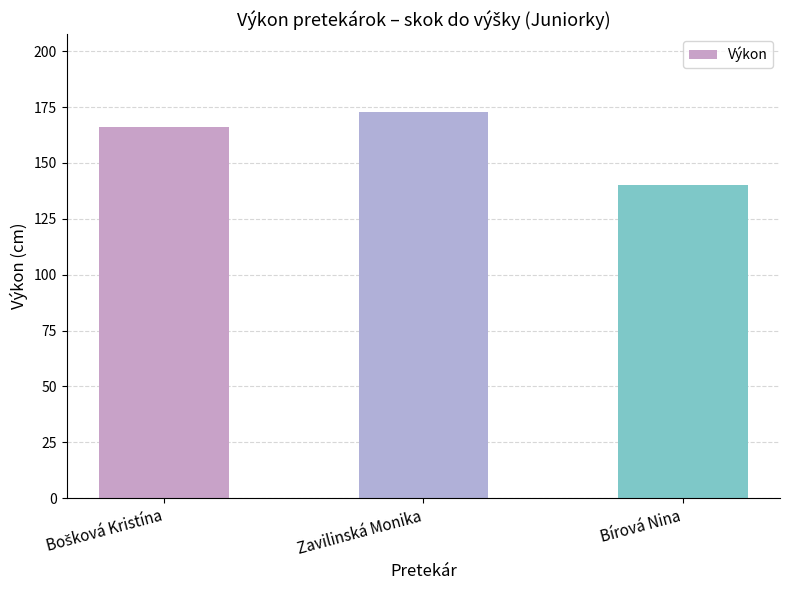

What value does the data have at Bírová Nina, to the nearest 5?

140